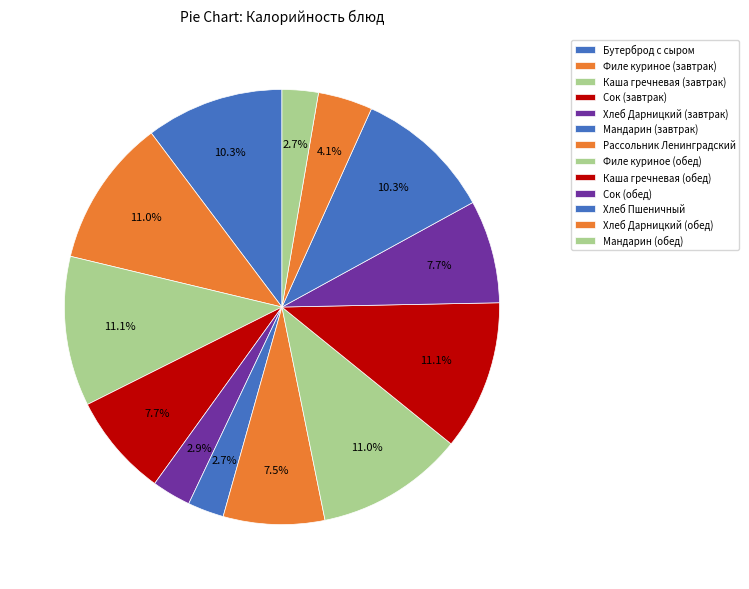

How many segments does this pie chart have?

13